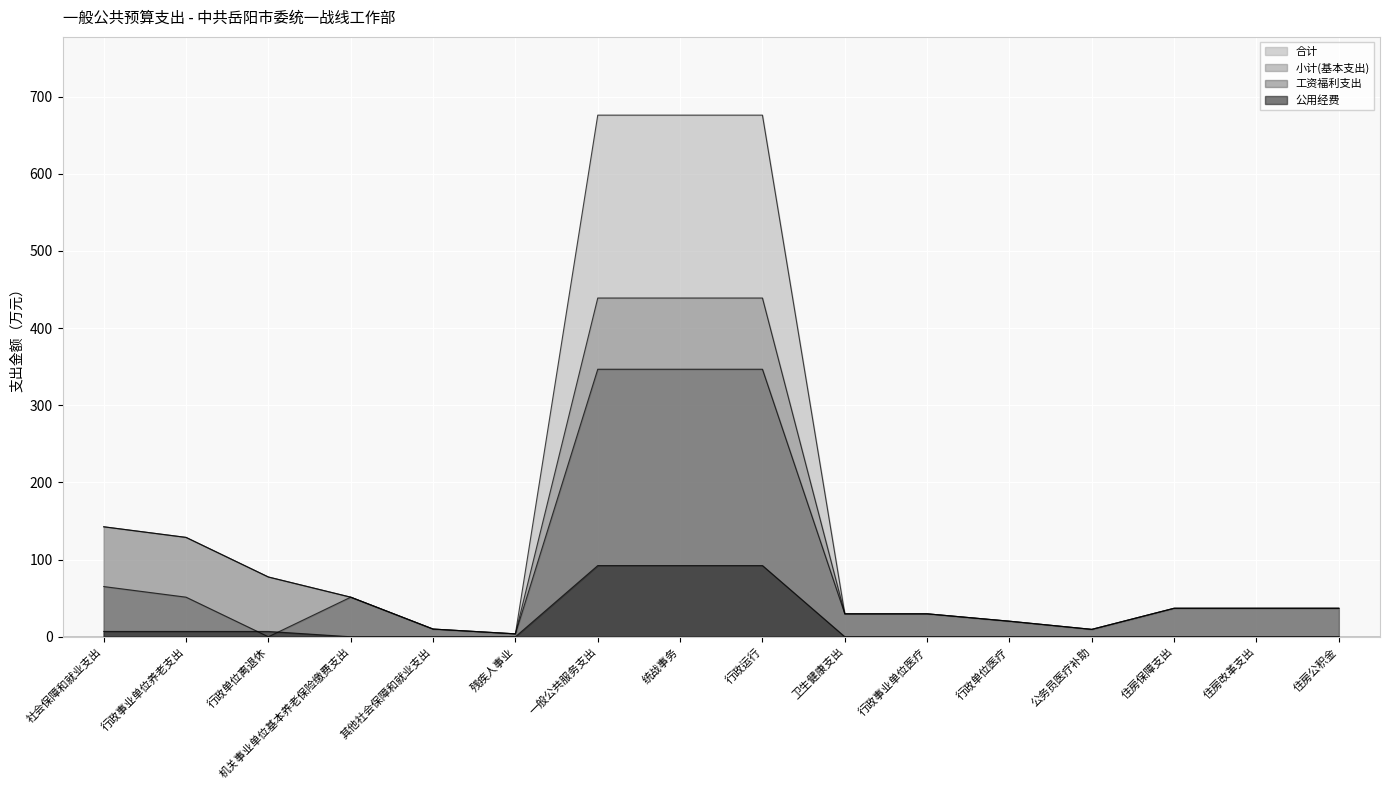

How many series are shown in this chart?

4